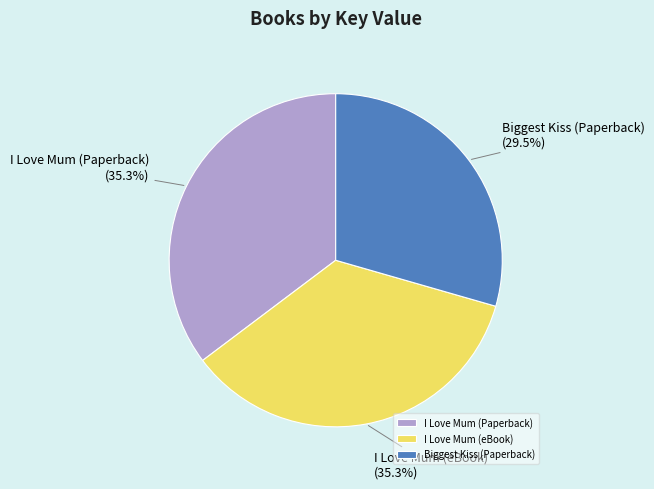

How many slices are in this pie chart?

3